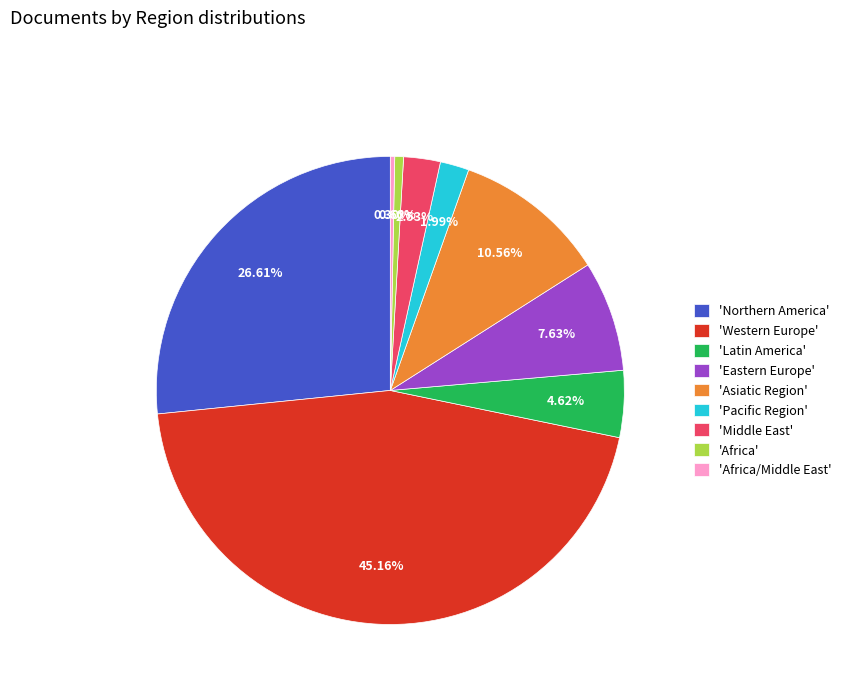

Between 'Eastern Europe' and 'Pacific Region', which is larger?

'Eastern Europe'